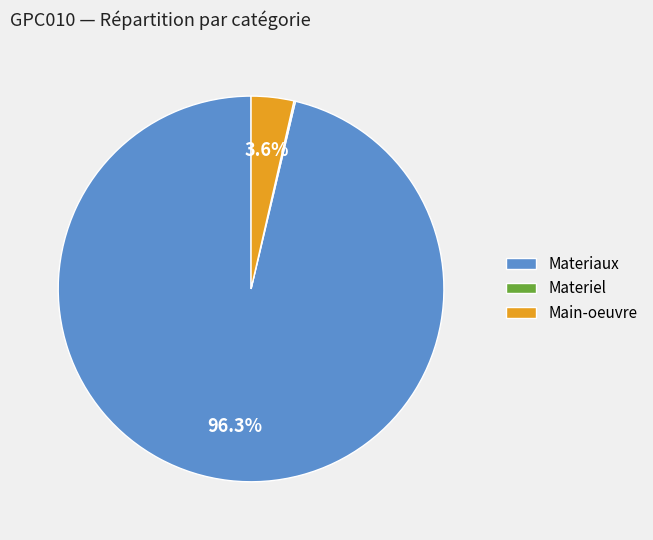

What percentage is NOT represented by Materiaux?

3.7%